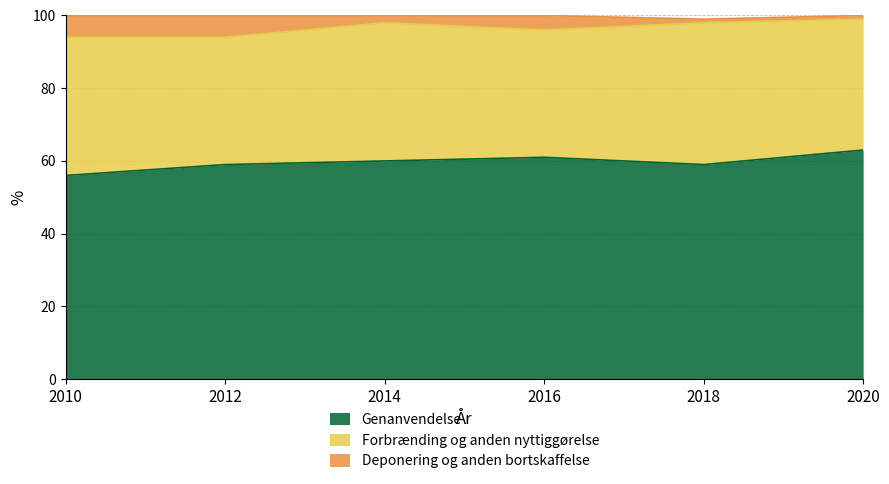

How many lines are shown in the chart?

3